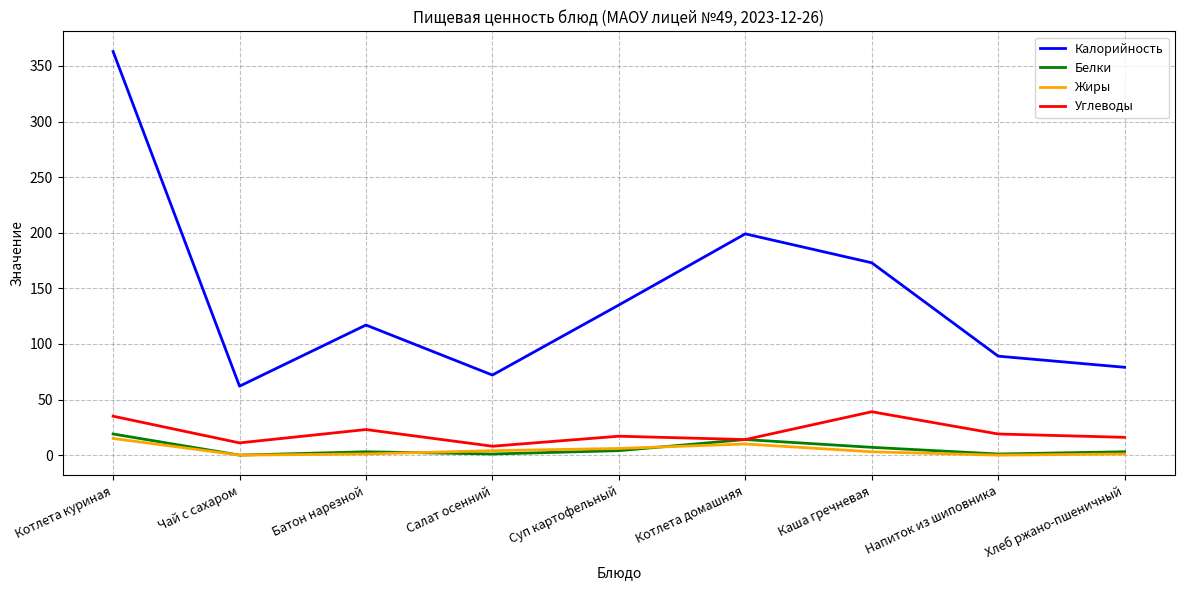

The Жиры series shows 10 at Котлета домашняя. True or false?

True